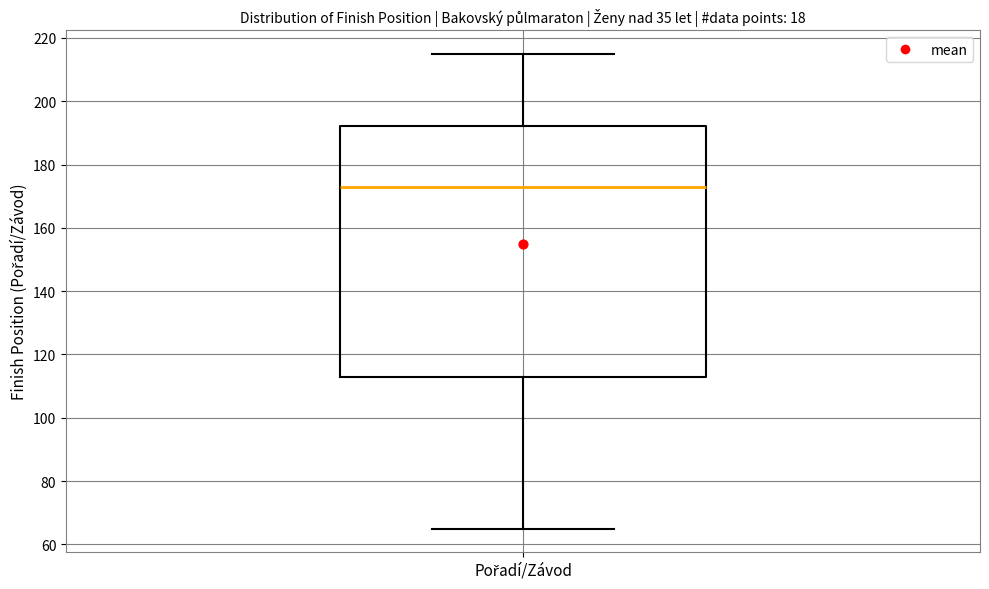

Read this box plot against the y-axis: the position of the median line, the range covered by the box, and the ends of both whiskers. The values are not printed on the chart, so give them approximately, as read against the axis.

median 174, box 114 to 192, whiskers 66 to 216